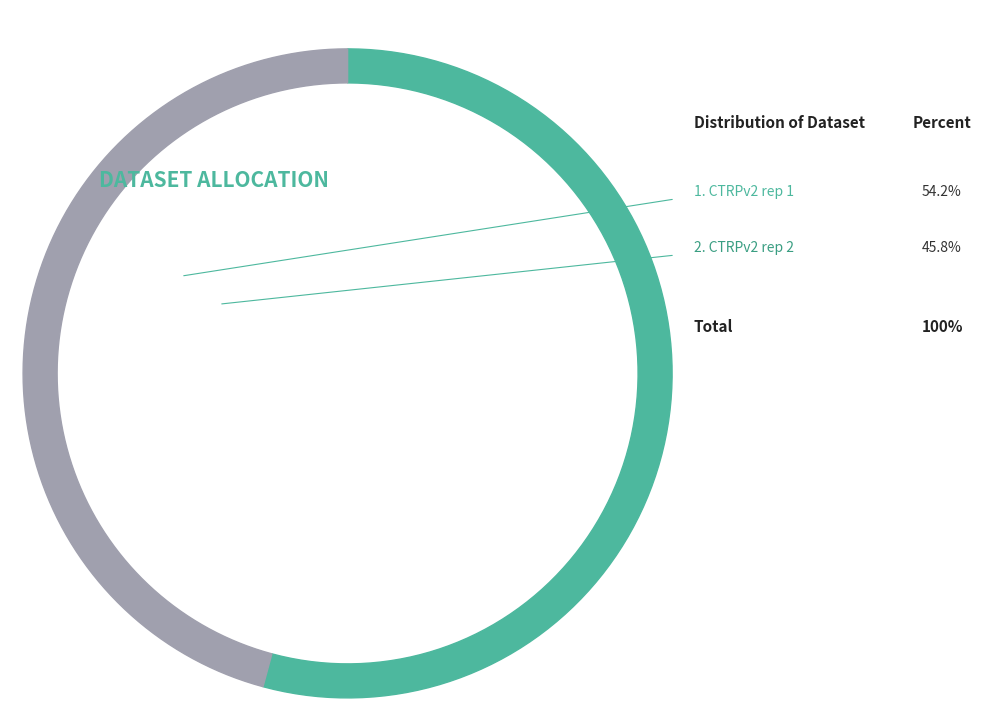

Does 4 represent more than half of the total?

No